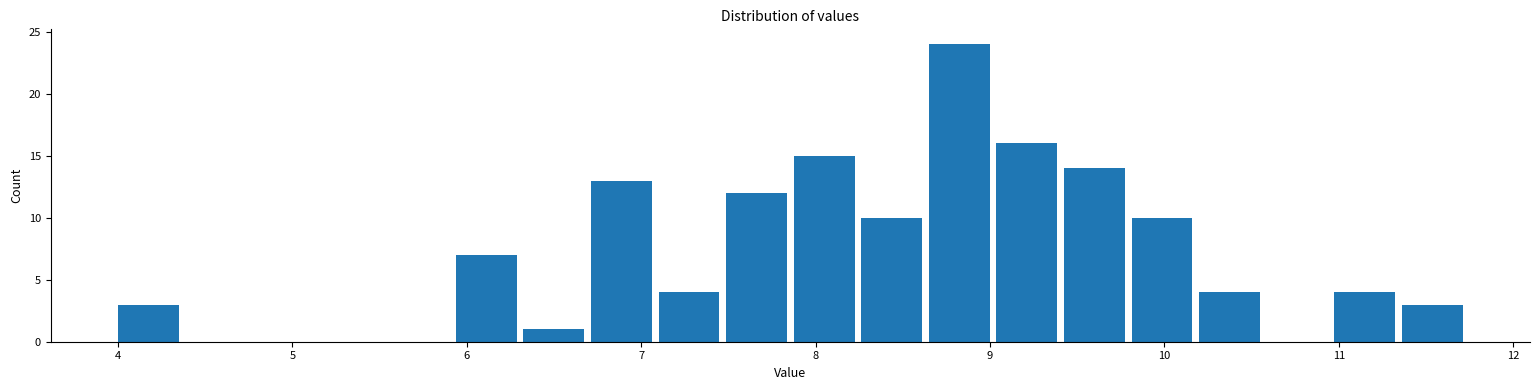

Around what value on the x-axis is the tallest bar? Give the approximate position of its centre, as read against the axis.

8.8